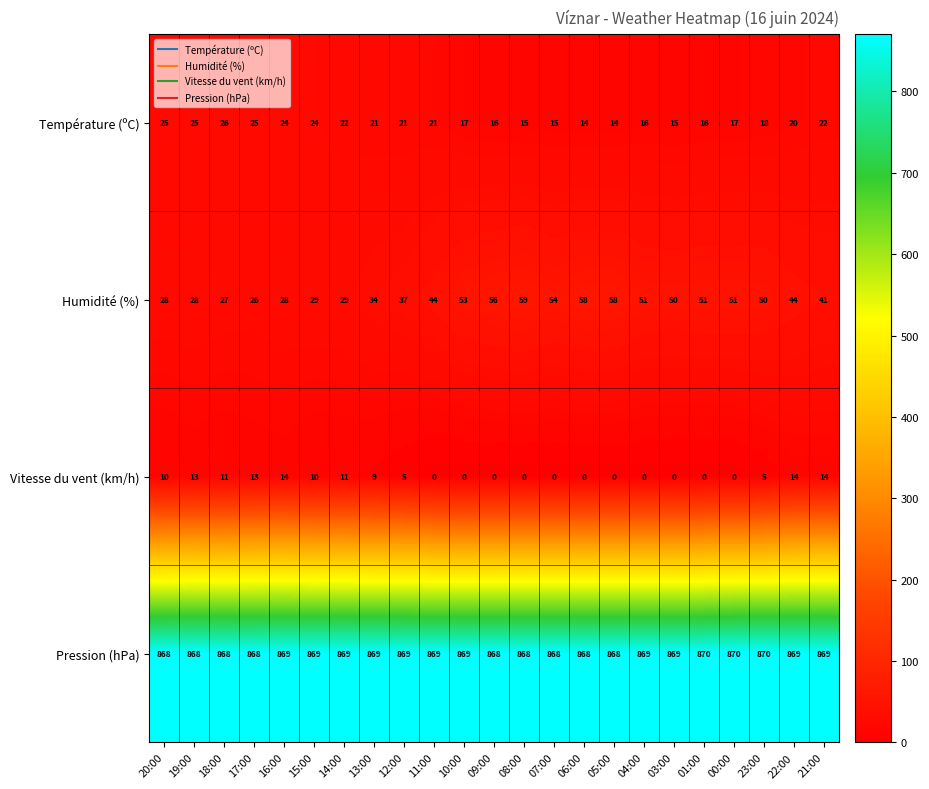

The value of Vitesse du vent (km/h) at 11:00 is 0. True or false?

True